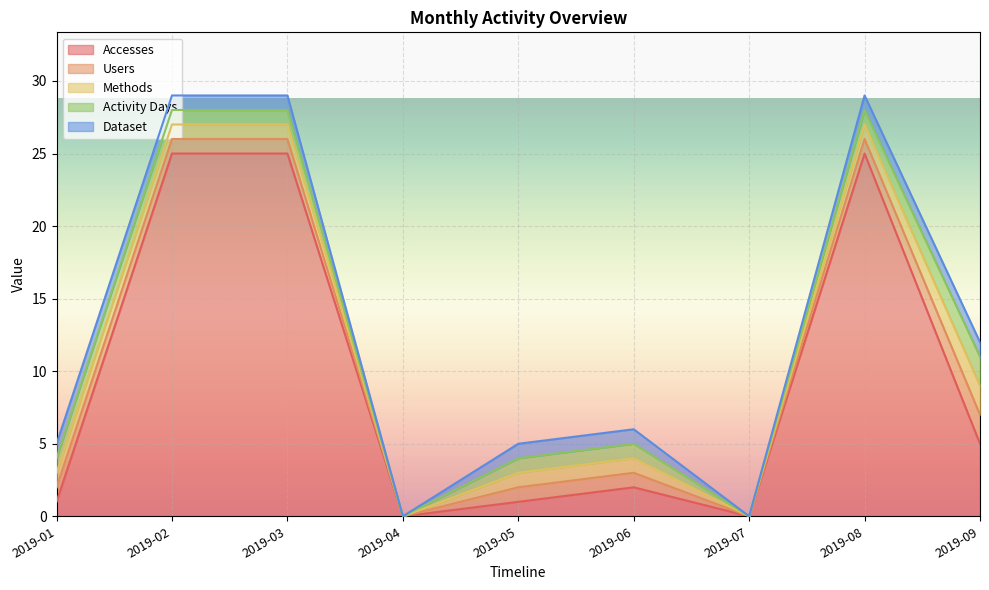

The value of Accesses at 2019-03 is 43. True or false?

False